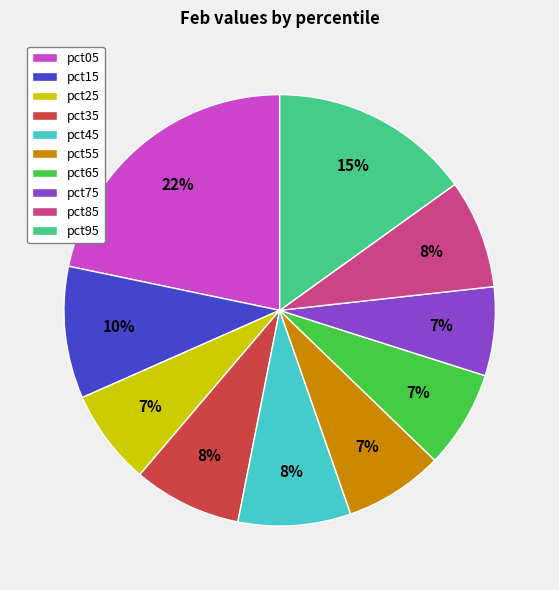

True or false: pct75 accounts for 19% of the total.

False